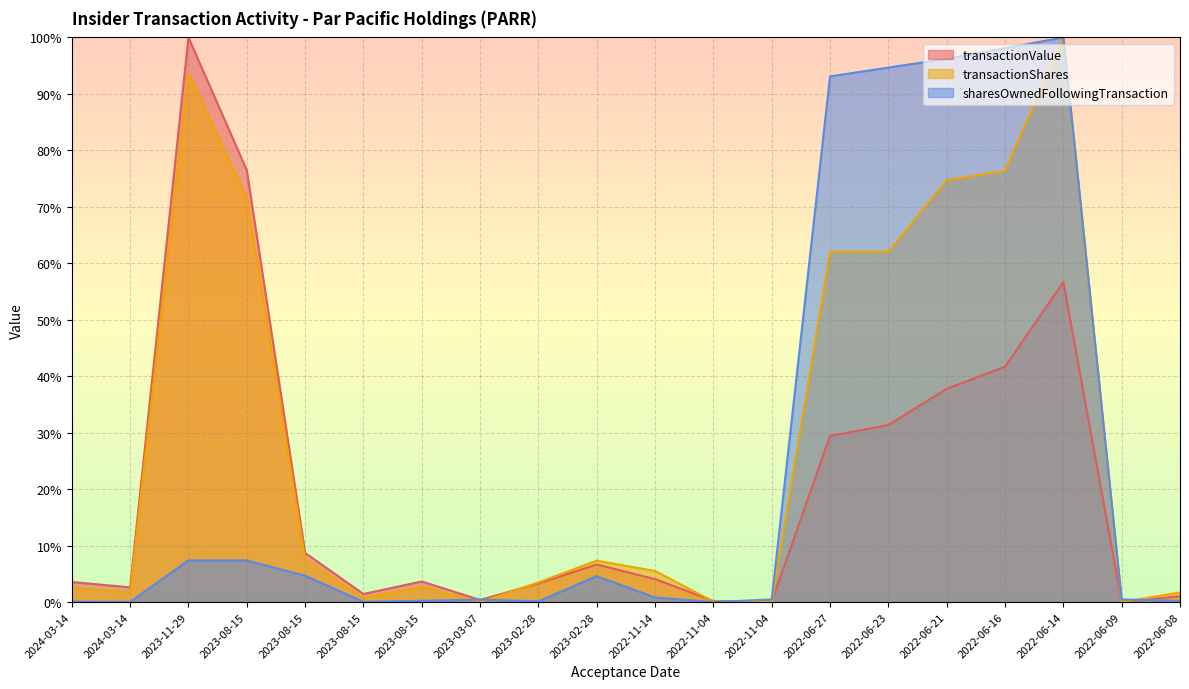

Reading left to right, extract all data points from this chart.

transactionValue: 3.6	2.6	100.0	76.5	8.7	1.4	3.7	0.4	3.3	6.7	4.1	0.2	0.1	29.4	31.4	37.8	41.7	56.7	0.0	1.0
transactionShares: 2.5	1.7	93.7	71.6	7.6	0.7	2.7	0.0	3.5	7.3	5.5	0.1	0.0	62.0	62.0	74.7	76.4	100.0	0.0	1.7
sharesOwnedFollowingTransaction: 0.1	0.0	7.4	7.4	4.7	0.1	0.2	0.4	0.1	4.6	0.8	0.0	0.5	93.1	94.7	96.2	98.1	100.0	0.5	0.2